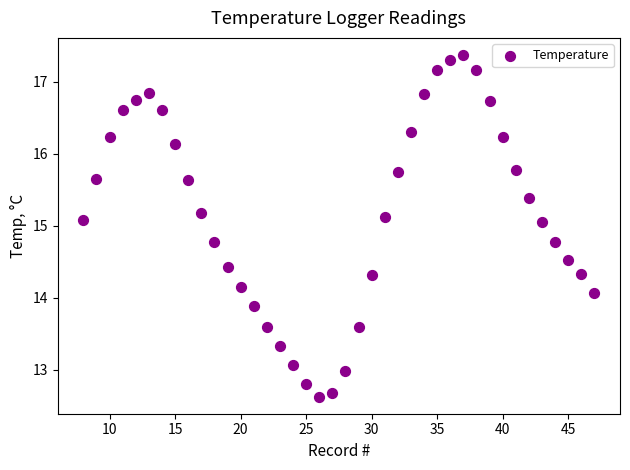

What is the range of X values (max minus min)?

39.0